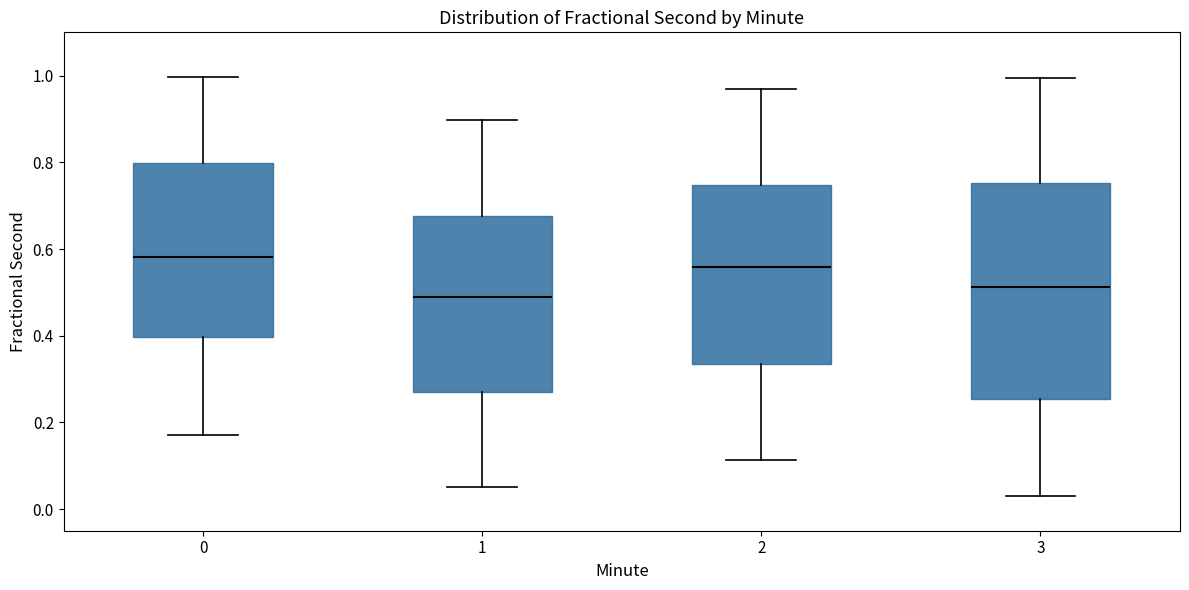

Reading left to right, transcribe this box plot: for each box, give where its median line is, the range the box spans, and where its two whiskers end, as read against the y-axis. The values are not printed on the chart, so give them approximately, as read against the axis.

0: median 0.58, box 0.40 to 0.80, whiskers 0.18 to 1.00
1: median 0.48, box 0.28 to 0.68, whiskers 0.06 to 0.90
2: median 0.56, box 0.34 to 0.74, whiskers 0.12 to 0.98
3: median 0.52, box 0.26 to 0.76, whiskers 0.04 to 1.00